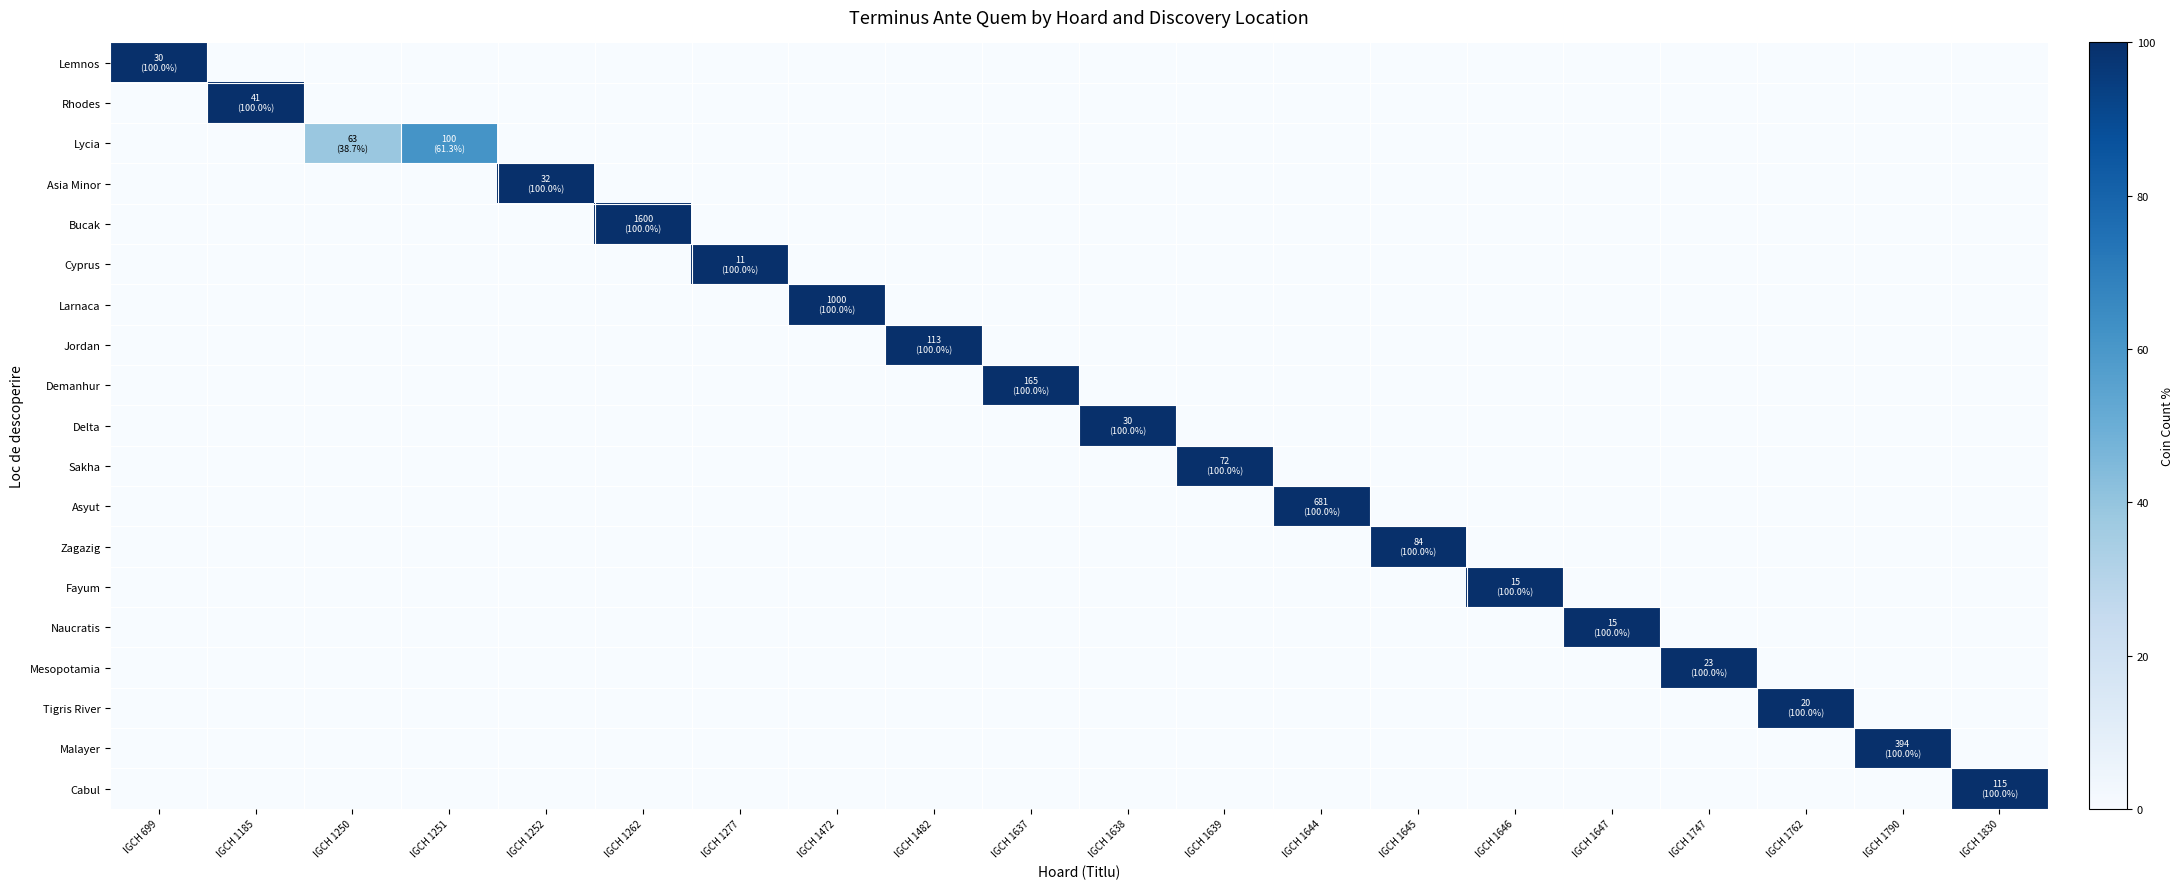

What is the difference between the highest and lowest values at IGCH 1790?

100.0